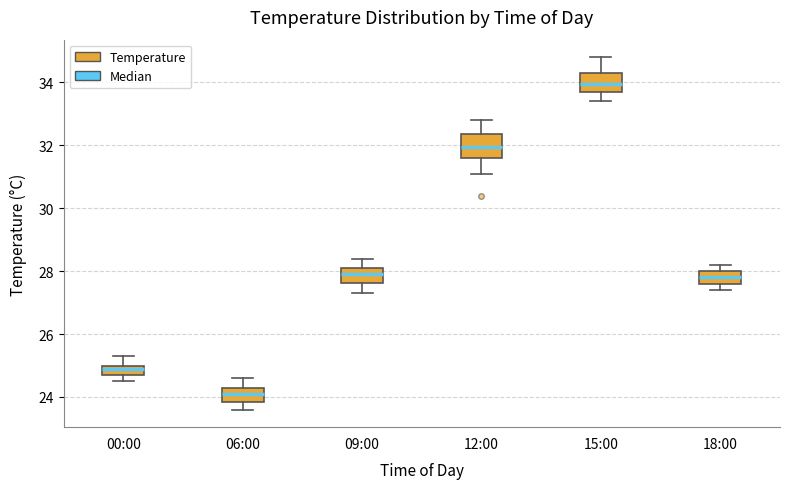

Reading left to right, read every box against the y-axis: the position of its median line, the range the box covers, and the ends of its whiskers. The values are not printed on the chart, so give them approximately, as read against the axis.

00:00: median 25.0 (just below the box's upper edge), box 24.8 to 25.0, whiskers 24.6 to 25.4
06:00: median 24.2, box 23.8 to 24.4, whiskers 23.6 to 24.6
09:00: median 28.0, box 27.6 to 28.2, whiskers 27.4 to 28.4
12:00: median 32.0, box 31.6 to 32.4, whiskers 31.2 to 32.8
15:00: median 34.0, box 33.8 to 34.4, whiskers 33.4 to 34.8
18:00: median 27.8, box 27.6 to 28.0, whiskers 27.4 to 28.2